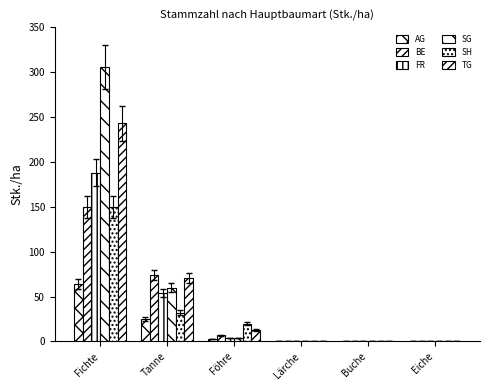

At how many categories does at least one series exceed 17?

3